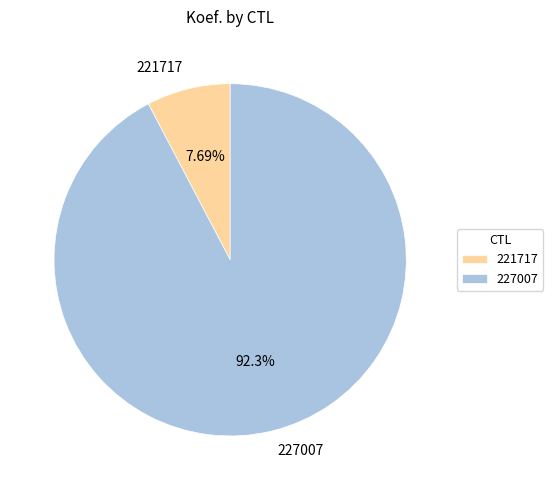

Approximately how many times larger is the value at 221717 compared to 227007?

0.1